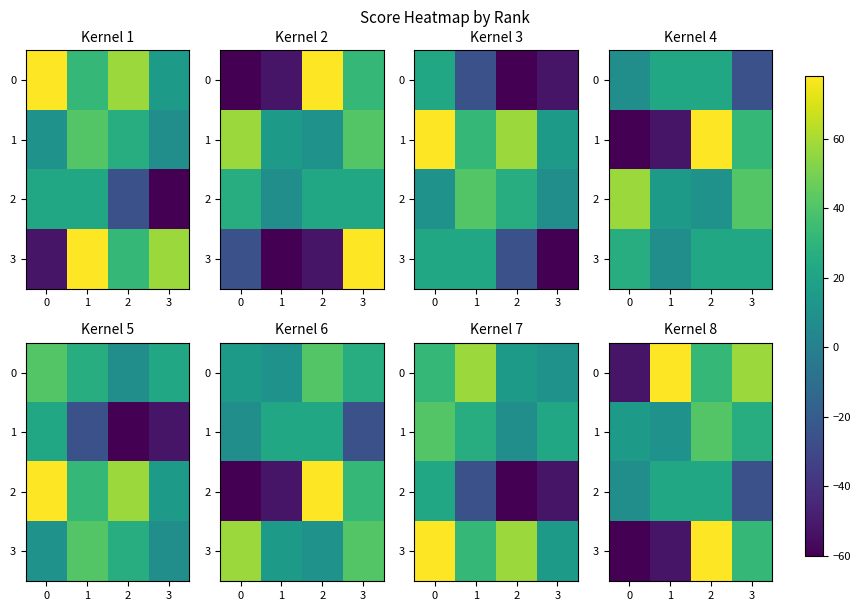

How many values in the 3 series exceed 32?

1